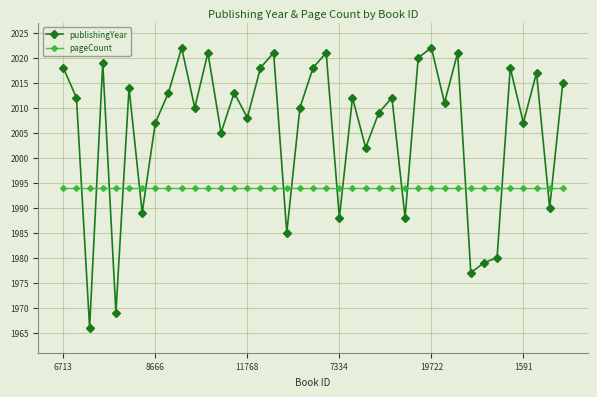

Which series has the largest total across all categories?

publishingYear